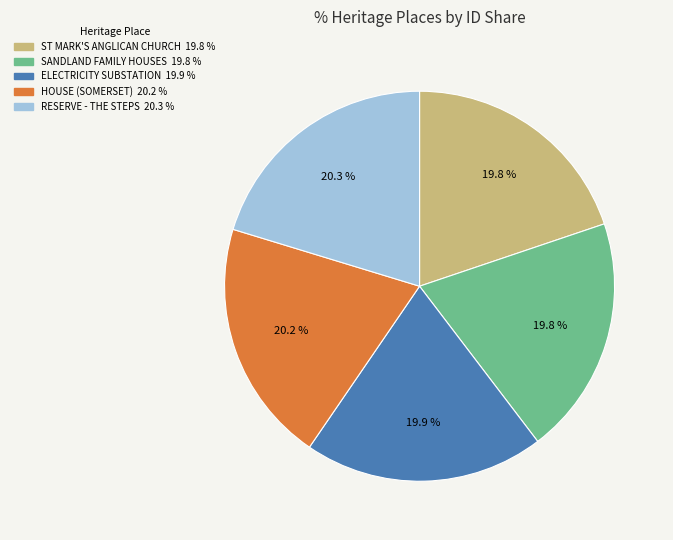

Does any single category account for the majority?

No